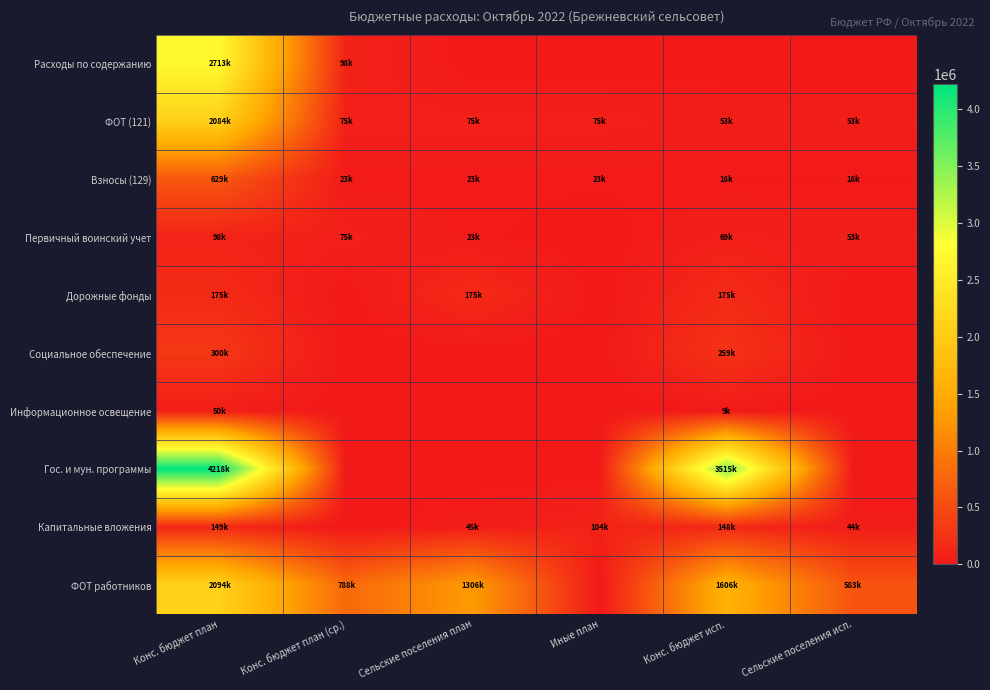

Reading left to right, list all the values displayed in this chart.

Расходы по содержанию: Конс. бюджет план=2713185.6	Конс. бюджет план (ср.)=97989.0	Сельские поселения план=0.0	Иные план=0.0	Конс. бюджет исп.=0.0	Сельские поселения исп.=0.0
ФОТ (121): Конс. бюджет план=2083859.9	Конс. бюджет план (ср.)=75260.4	Сельские поселения план=75260.4	Иные план=75260.4	Конс. бюджет исп.=53267.2	Сельские поселения исп.=53267.2
Взносы (129): Конс. бюджет план=629325.7	Конс. бюджет план (ср.)=22728.6	Сельские поселения план=22728.6	Иные план=22728.6	Конс. бюджет исп.=16086.8	Сельские поселения исп.=16086.8
Первичный воинский учет: Конс. бюджет план=97989.0	Конс. бюджет план (ср.)=75260.4	Сельские поселения план=22728.6	Иные план=0.0	Конс. бюджет исп.=69354.0	Сельские поселения исп.=53267.2
Дорожные фонды: Конс. бюджет план=175175.0	Конс. бюджет план (ср.)=0.0	Сельские поселения план=175175.0	Иные план=0.0	Конс. бюджет исп.=175175.0	Сельские поселения исп.=0.0
Социальное обеспечение: Конс. бюджет план=300000.0	Конс. бюджет план (ср.)=0.0	Сельские поселения план=0.0	Иные план=0.0	Конс. бюджет исп.=258791.7	Сельские поселения исп.=0.0
Информационное освещение: Конс. бюджет план=50000.0	Конс. бюджет план (ср.)=0.0	Сельские поселения план=0.0	Иные план=0.0	Конс. бюджет исп.=9336.7	Сельские поселения исп.=0.0
Гос. и мун. программы: Конс. бюджет план=4217519.6	Конс. бюджет план (ср.)=0.0	Сельские поселения план=0.0	Иные план=0.0	Конс. бюджет исп.=3514957.4	Сельские поселения исп.=0.0
Капитальные вложения: Конс. бюджет план=148572.4	Конс. бюджет план (ср.)=0.0	Сельские поселения план=45000.0	Иные план=103572.4	Конс. бюджет исп.=147872.4	Сельские поселения исп.=44300.0
ФОТ работников: Конс. бюджет план=2093530.5	Конс. бюджет план (ср.)=787918.5	Сельские поселения план=1305612.0	Иные план=0.0	Конс. бюджет исп.=1606364.1	Сельские поселения исп.=582589.2